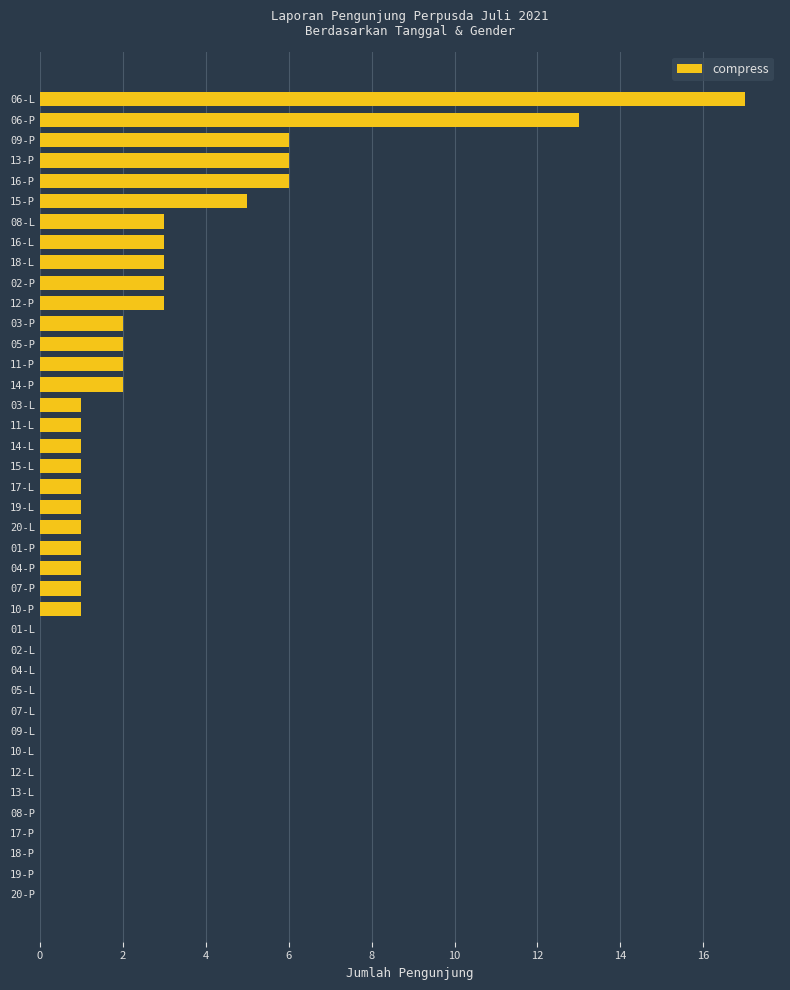

True or false: the data shows 5 at 15-P.

True